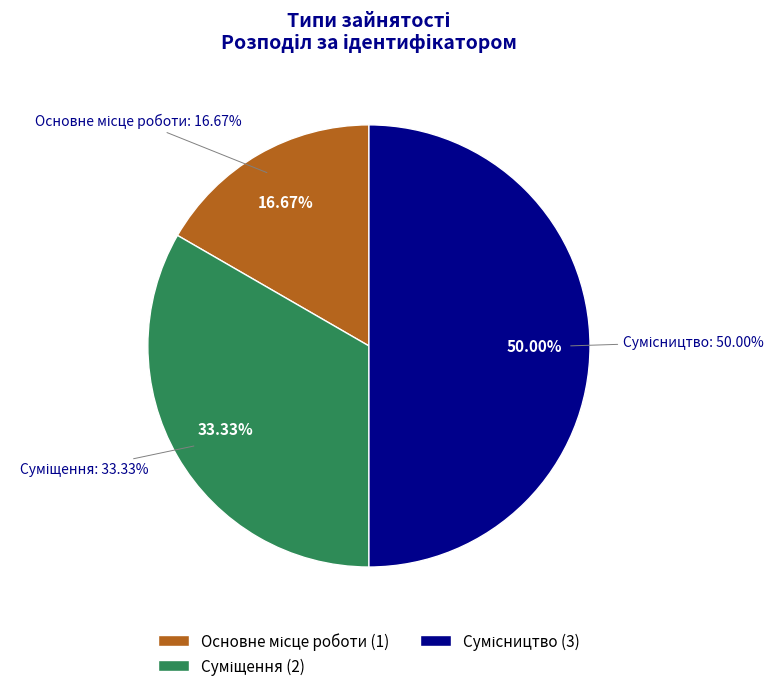

Approximately how many times larger is the value at Сумісництво compared to Суміщення?

1.5